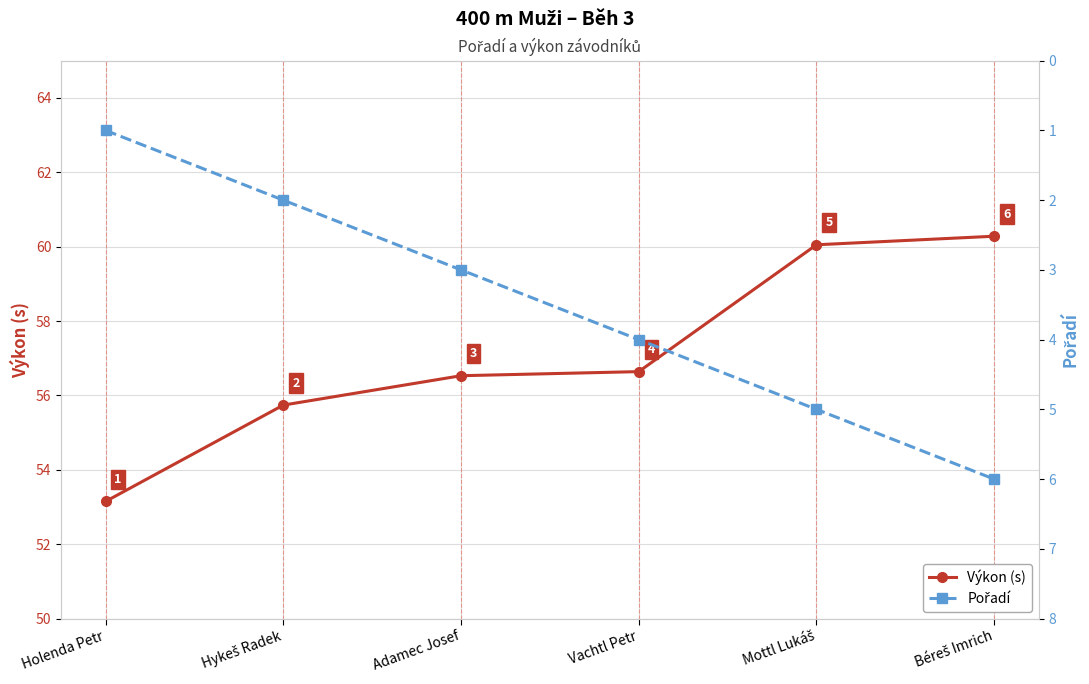

Where is Pořadí nearest to the value 3?

Adamec Josef